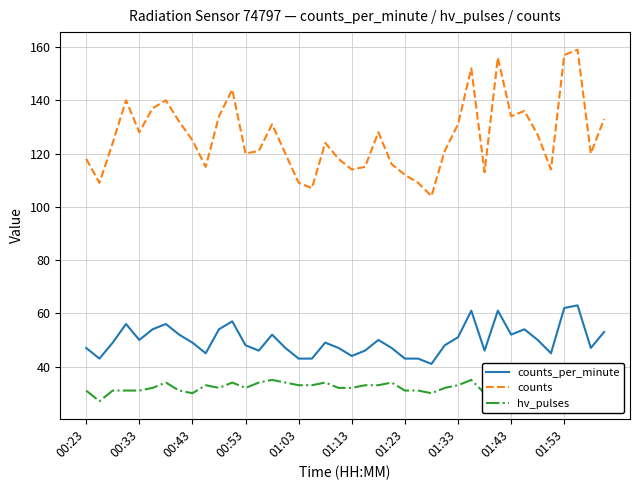

What is the minimum value for counts_per_minute?

41